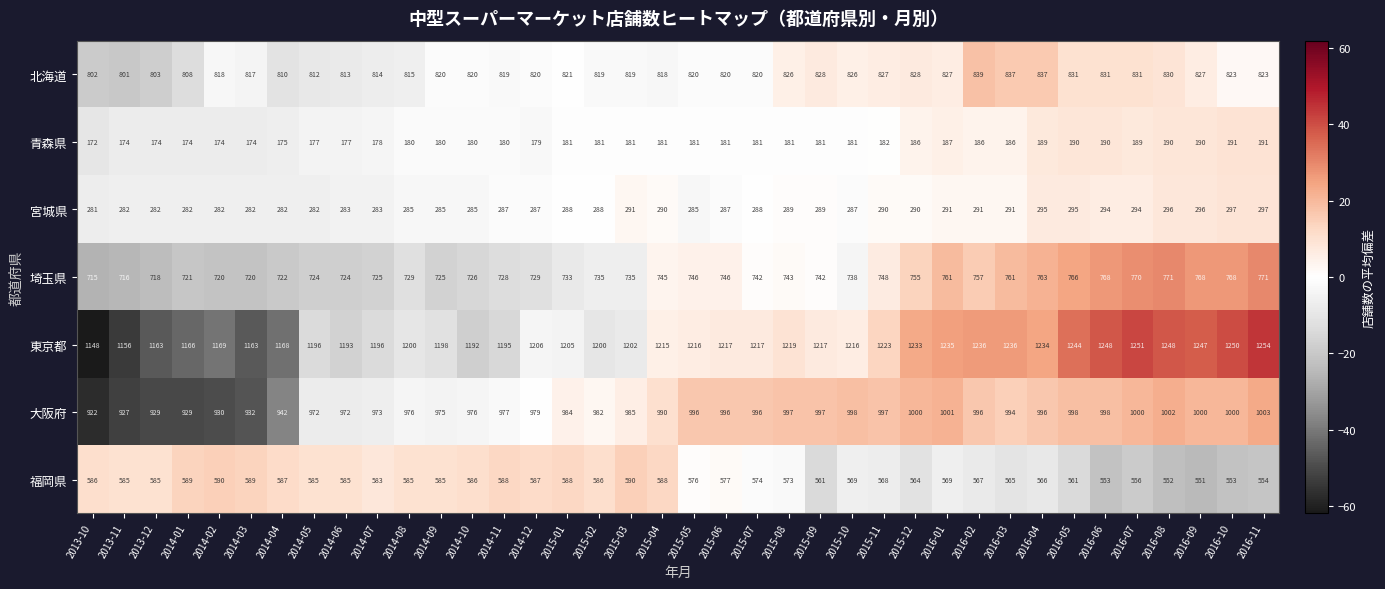

At how many categories does at least one series exceed 918?

38